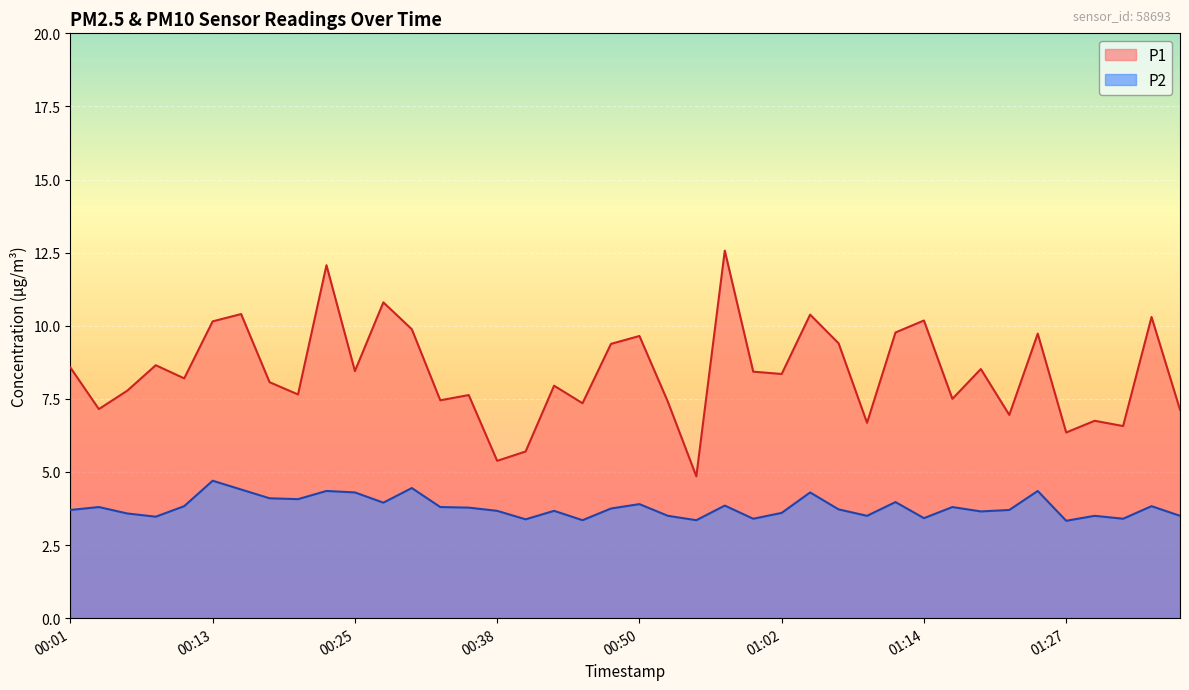

The P2 series shows 2.8 at 01:24. True or false?

False